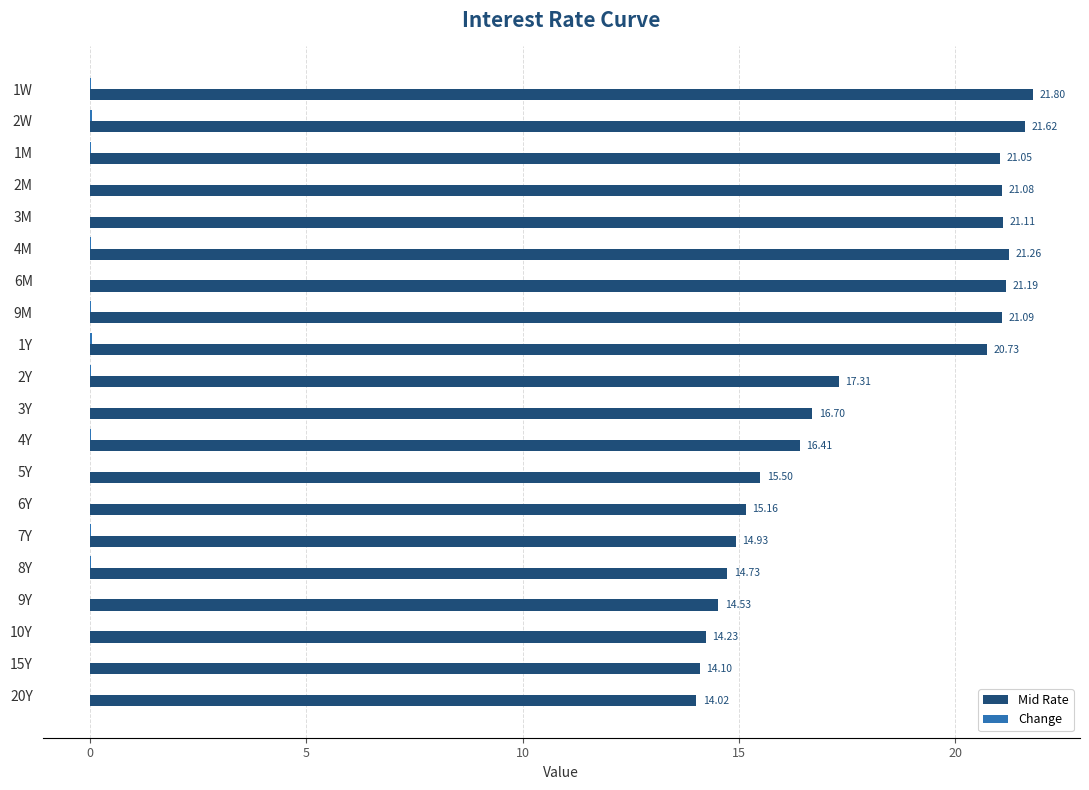

What is the sum of the Mid Rate values at 4M and 2Y?

38.6